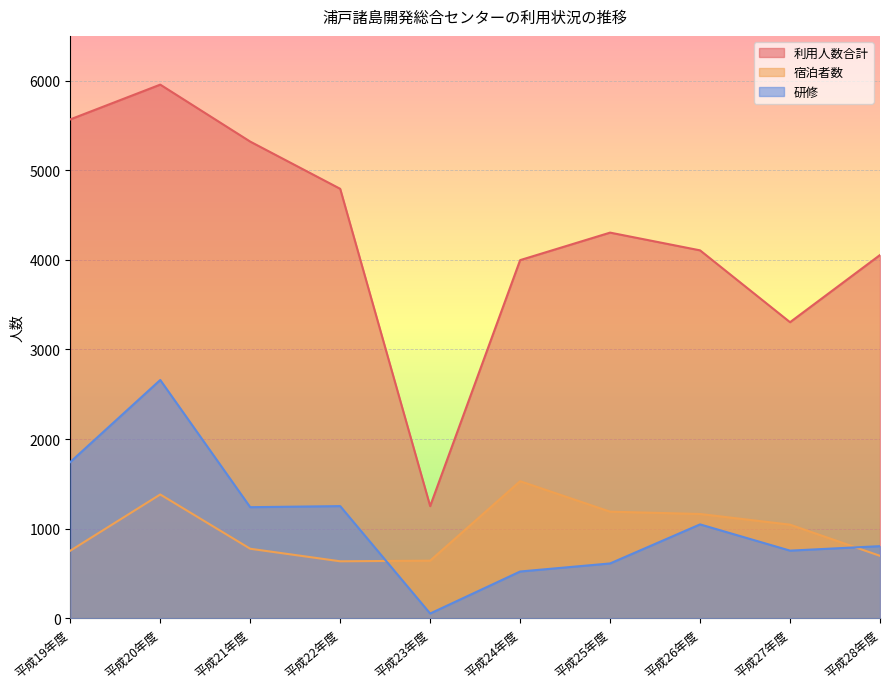

How many intersections are there between 宿泊者数 and 研修?

2